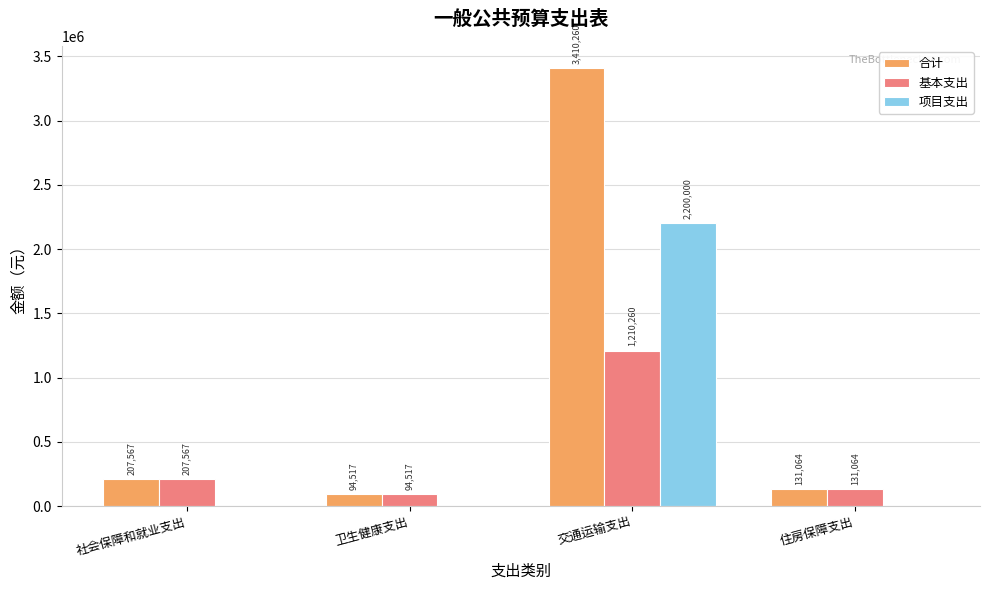

What is the average value of the 基本支出 series?

410852.0